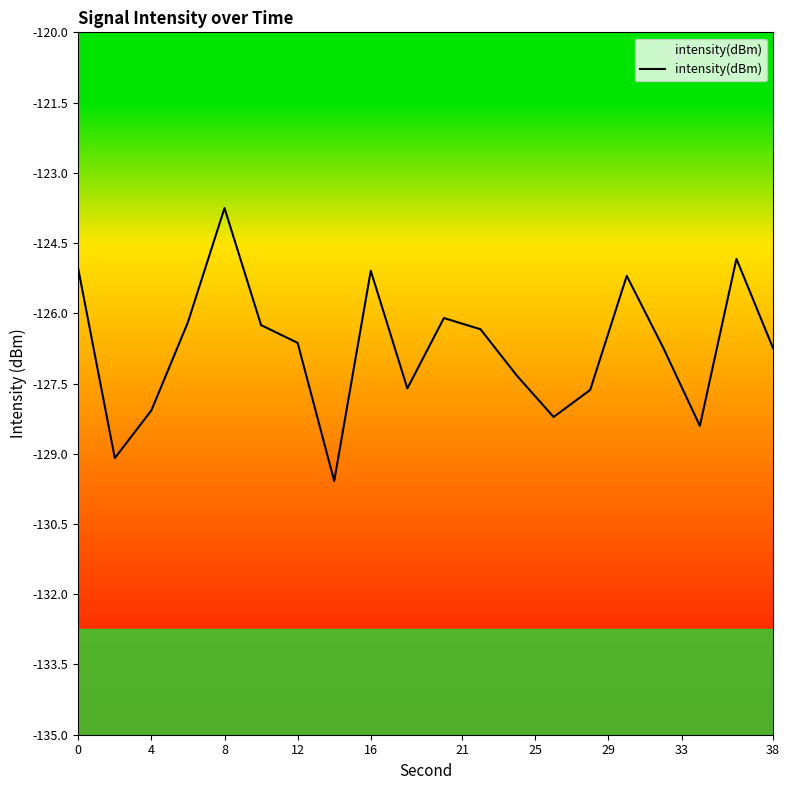

What is the difference between the maximum and minimum values?

5.8